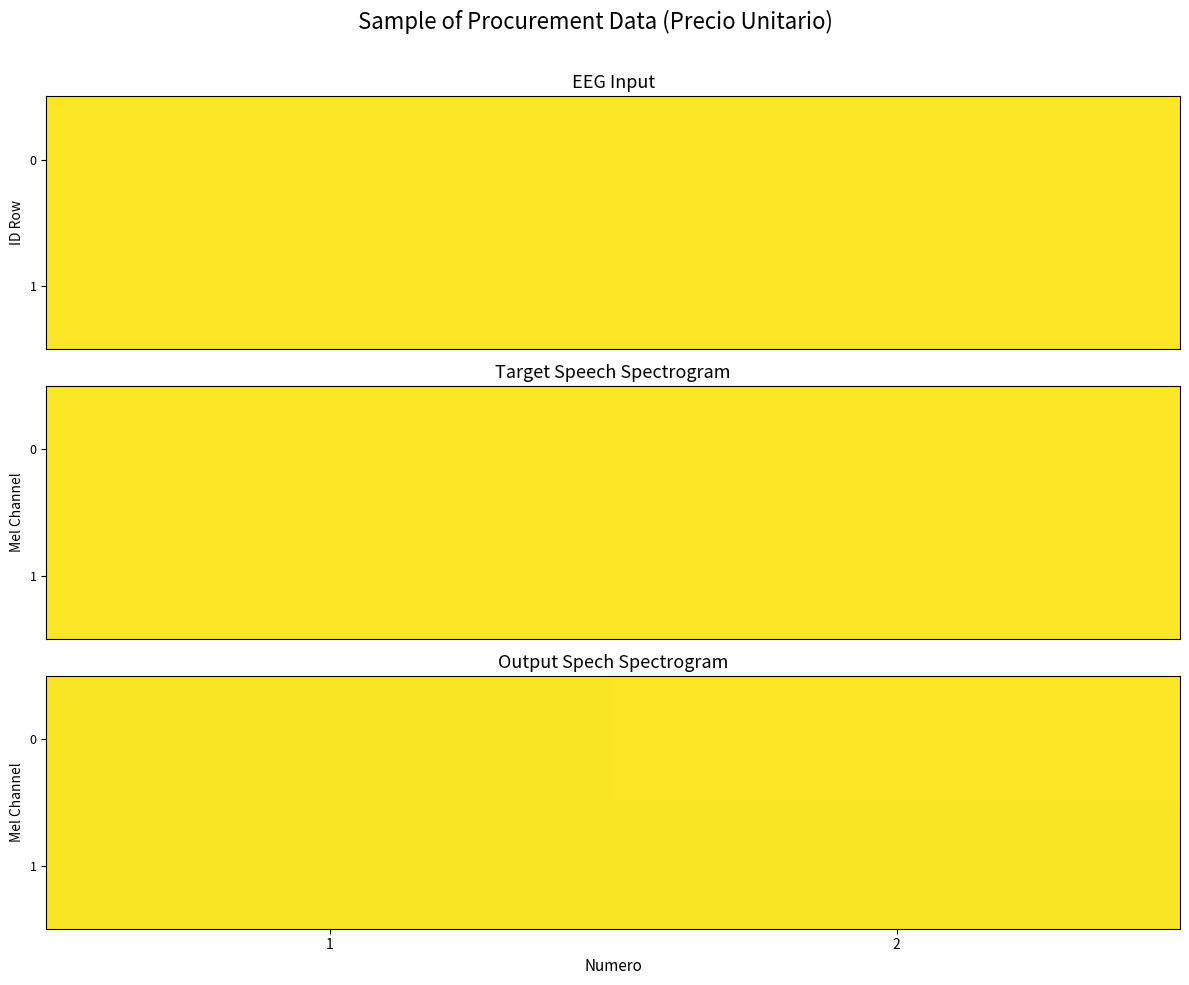

What is the difference between the 0 values at 2 and 1?

303610.3